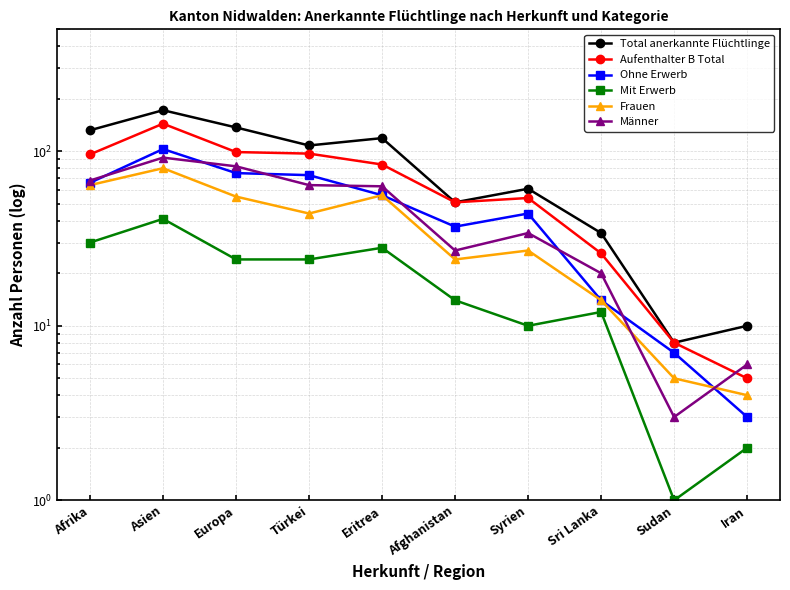

What is the difference between the Total anerkannte Flüchtlinge values at Afghanistan and Afrika?

81